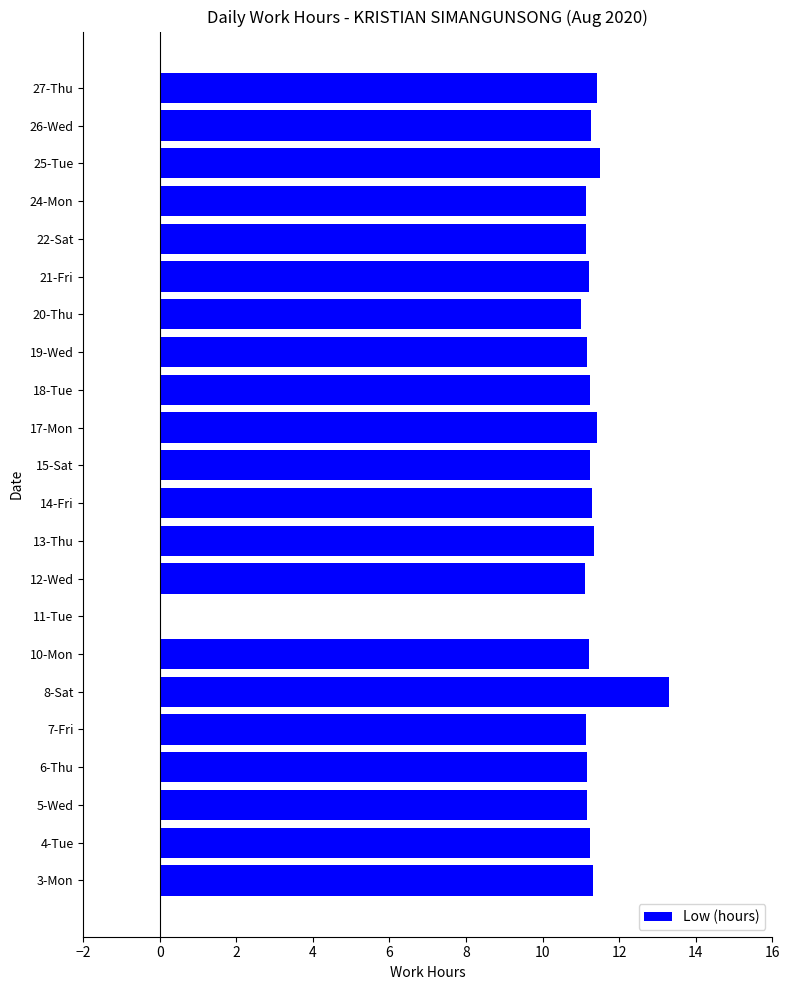

The chart shows a value of 11.2 at 19-Wed. True or false?

True